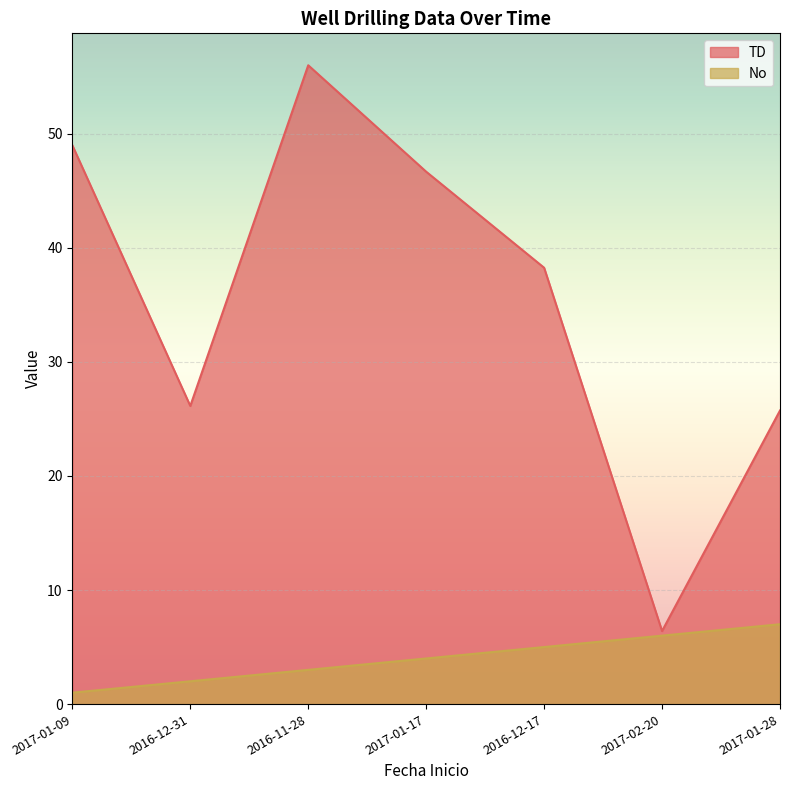

At which label does TD reach its minimum?

2017-02-20